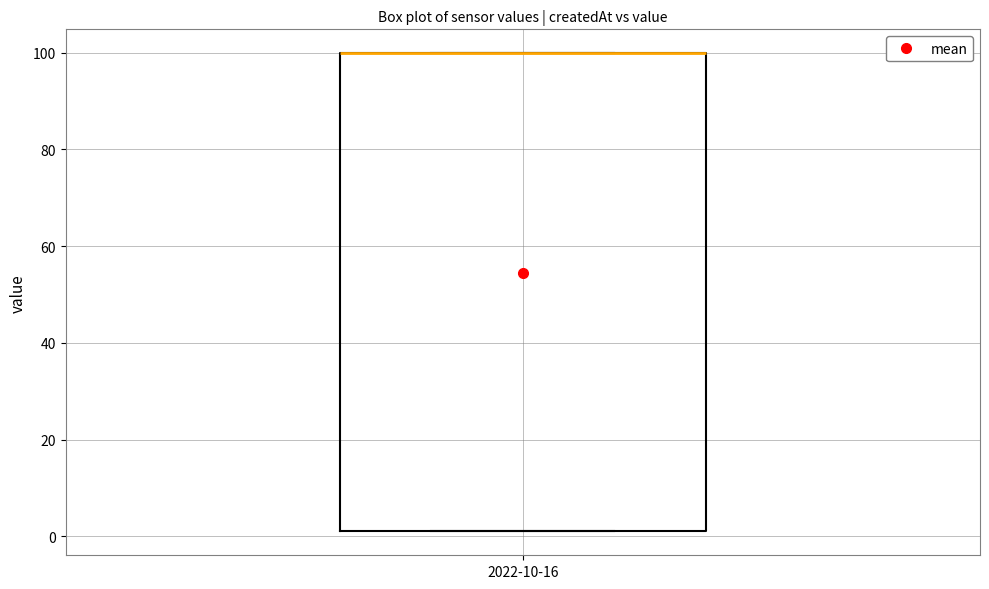

Transcribe this box plot: give where the median line is, the range the box spans, and where the two whiskers end, as read against the y-axis. The values are not printed on the chart, so give them approximately, as read against the axis.

median 100 (drawn on the box's upper edge), box 2 to 100, whiskers 2 to 100